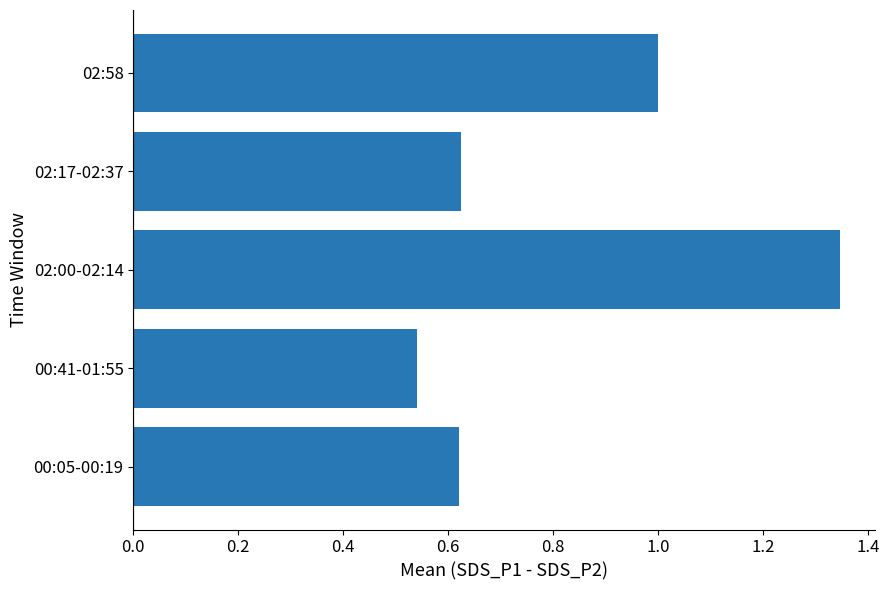

What is the average value?

0.8